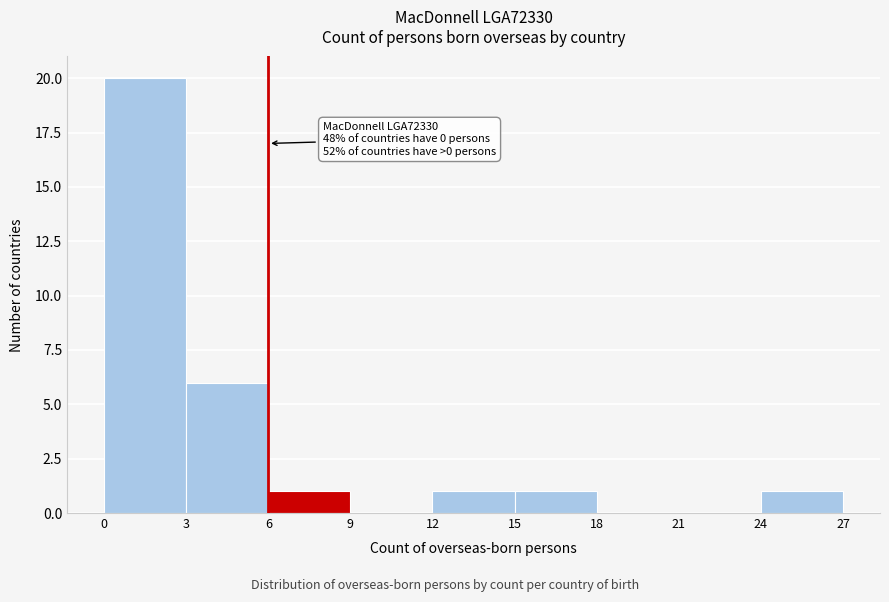

Which range on the x-axis has the tallest bar?

0 to 3